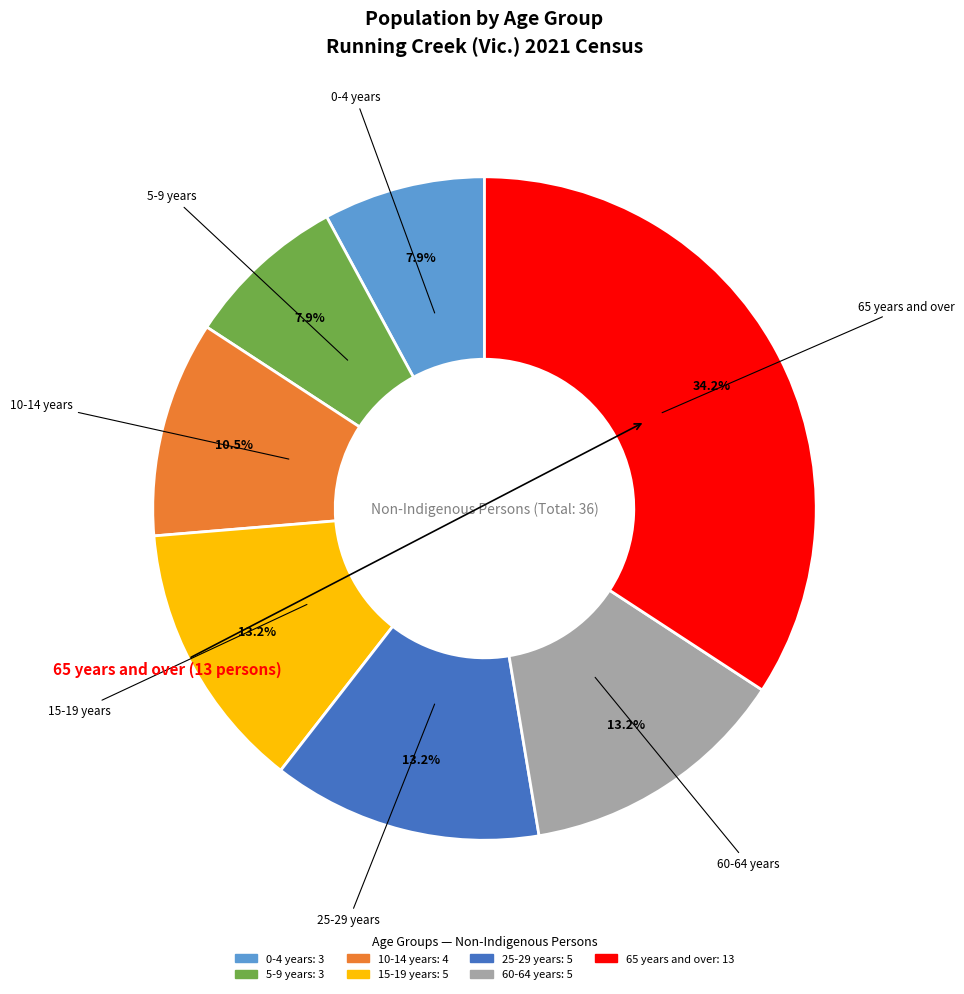

Count the number of slices in the pie.

7